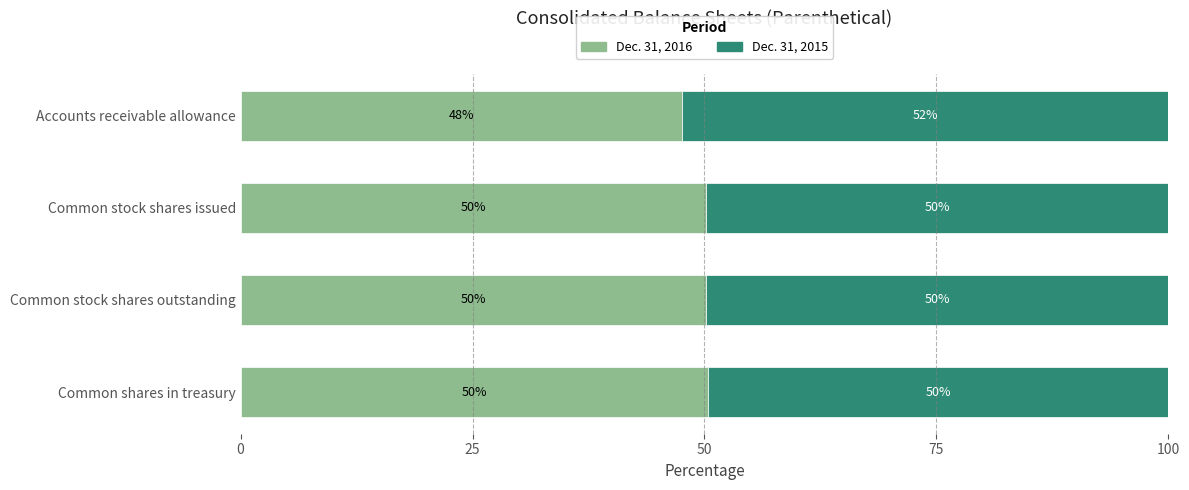

What is the maximum value for Dec. 31, 2016?

50.4